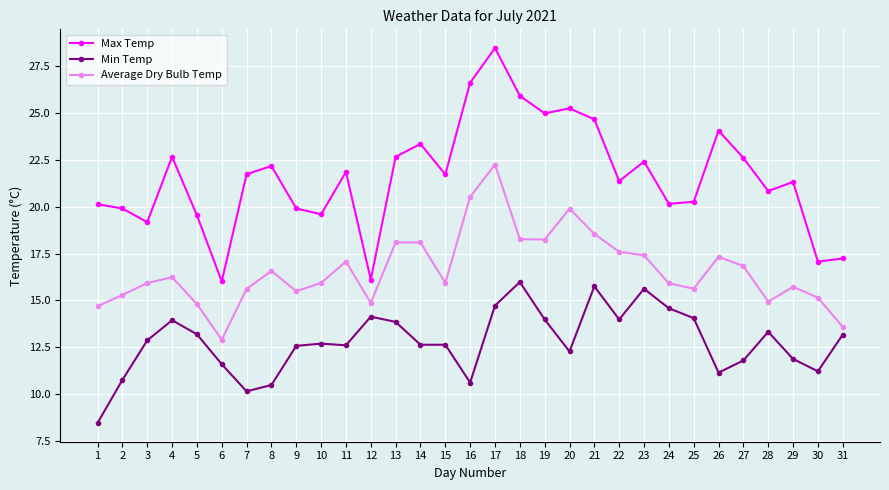

How many distinct data groups are displayed?

3